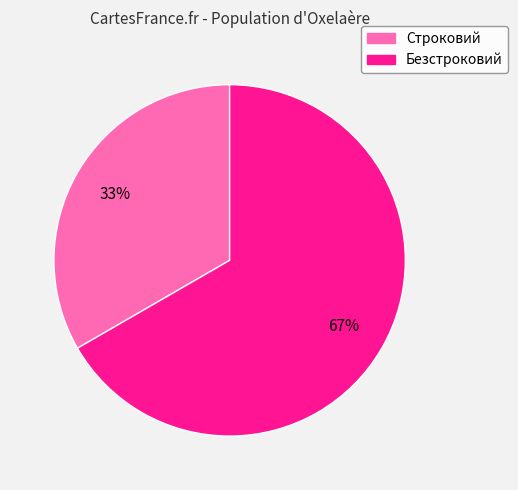

Do Строковий and Безстроковий together represent more than half of the pie?

Yes